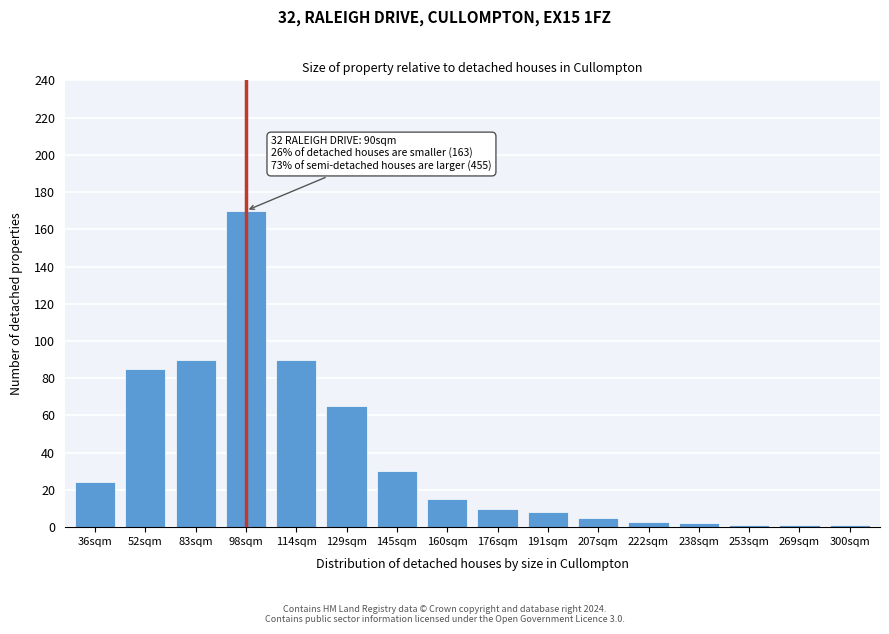

Reading right to left, extract all data points from this chart.

300sqm=1	269sqm=1	253sqm=1	238sqm=2	222sqm=3	207sqm=5	191sqm=8	176sqm=10	160sqm=15	145sqm=30	129sqm=65	114sqm=90	98sqm=170	83sqm=90	52sqm=85	36sqm=24